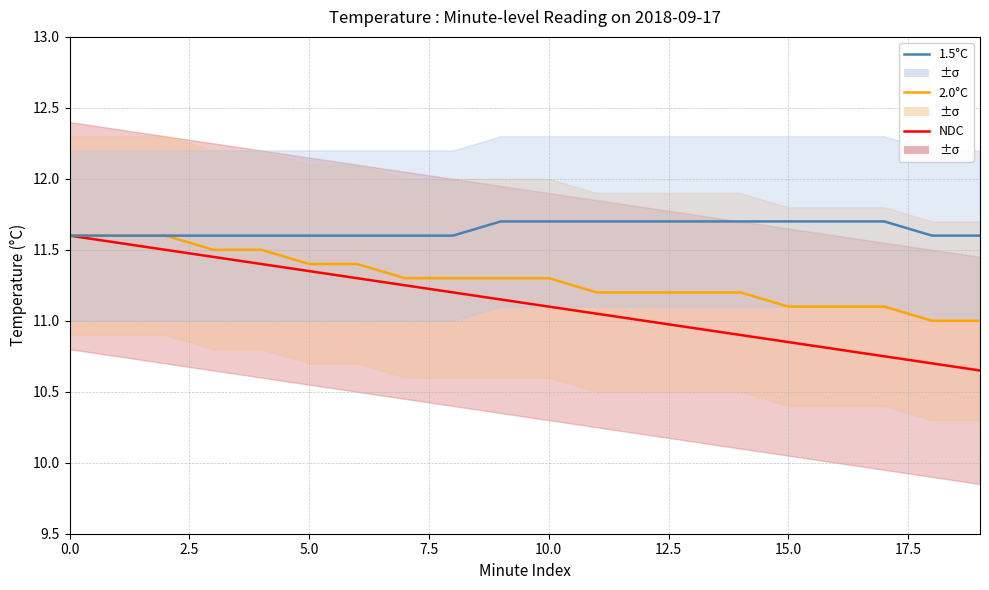

Where is NDC nearest to the value 11?

12